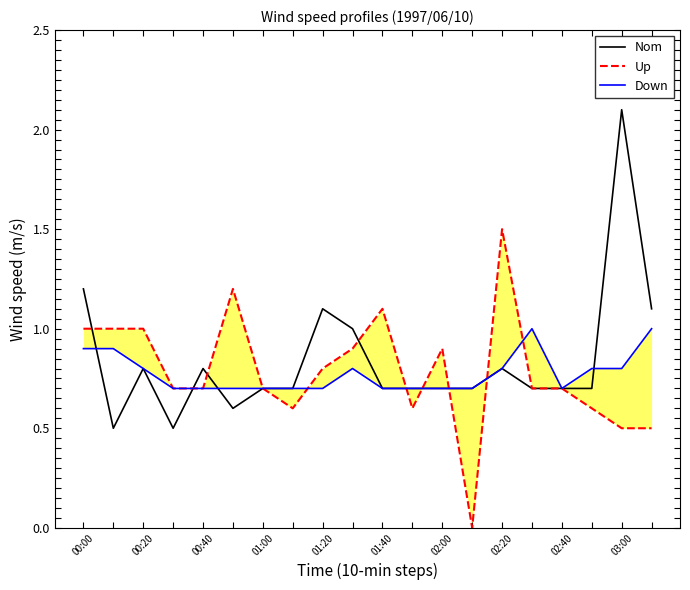

What is the average value of the Up series?

0.8